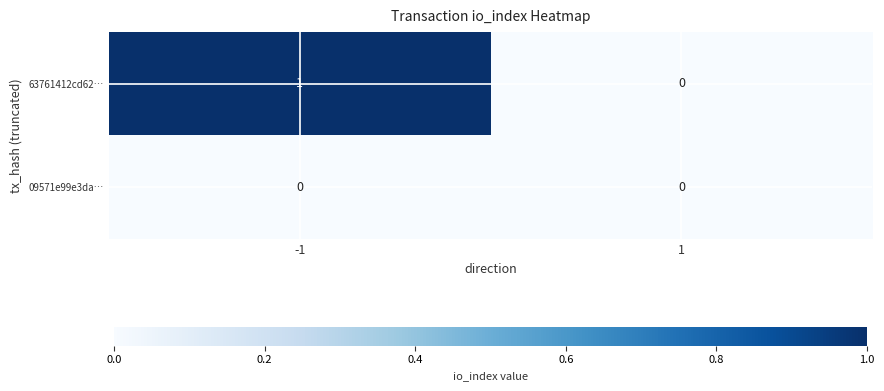

Which series has the widest spread of values?

63761412cd62…